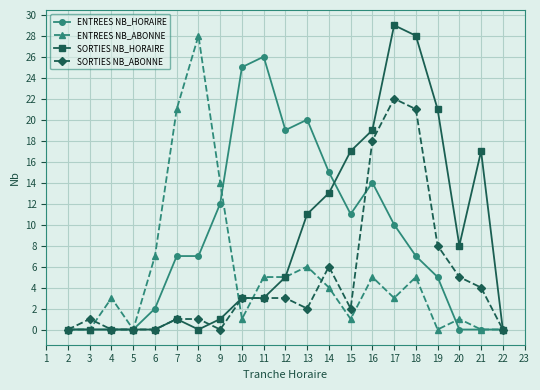

How many data points does each series have?

21